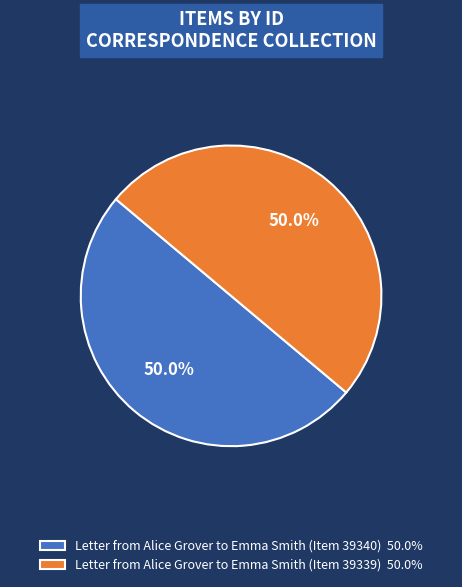

Approximately how many times larger is the value at Letter from Alice Grover to Emma Smith (Item 39340) 50.0% compared to Letter from Alice Grover to Emma Smith (Item 39339) 50.0%?

1.0